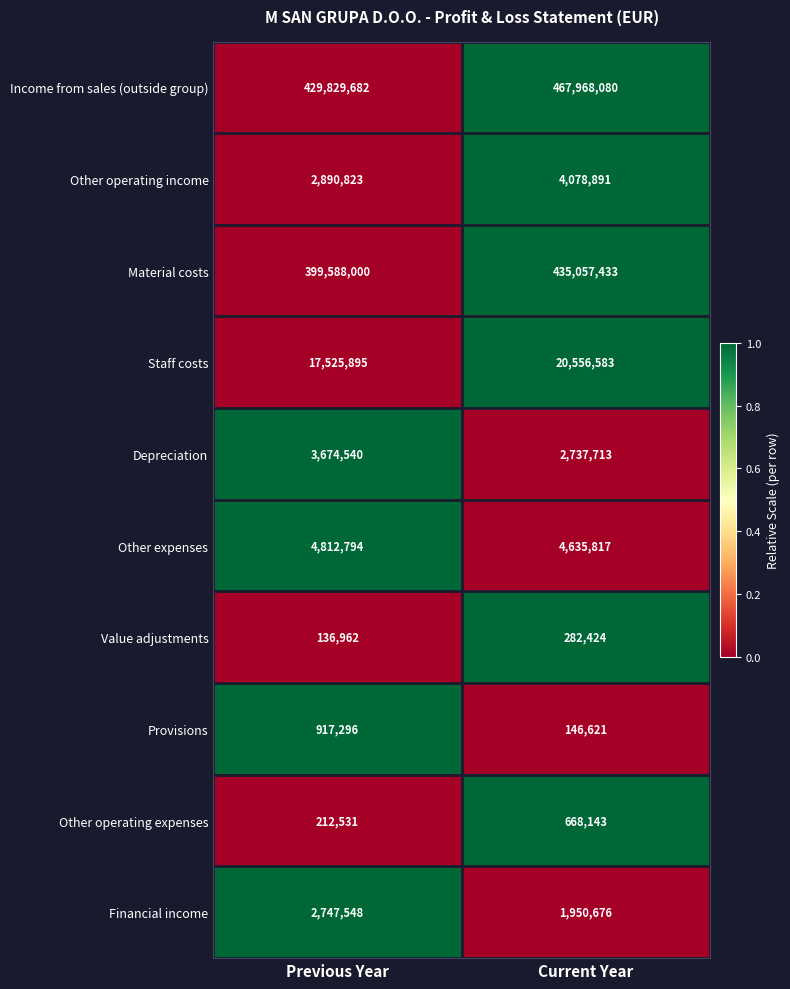

At which label is Depreciation closest to 3206126?

Current Year